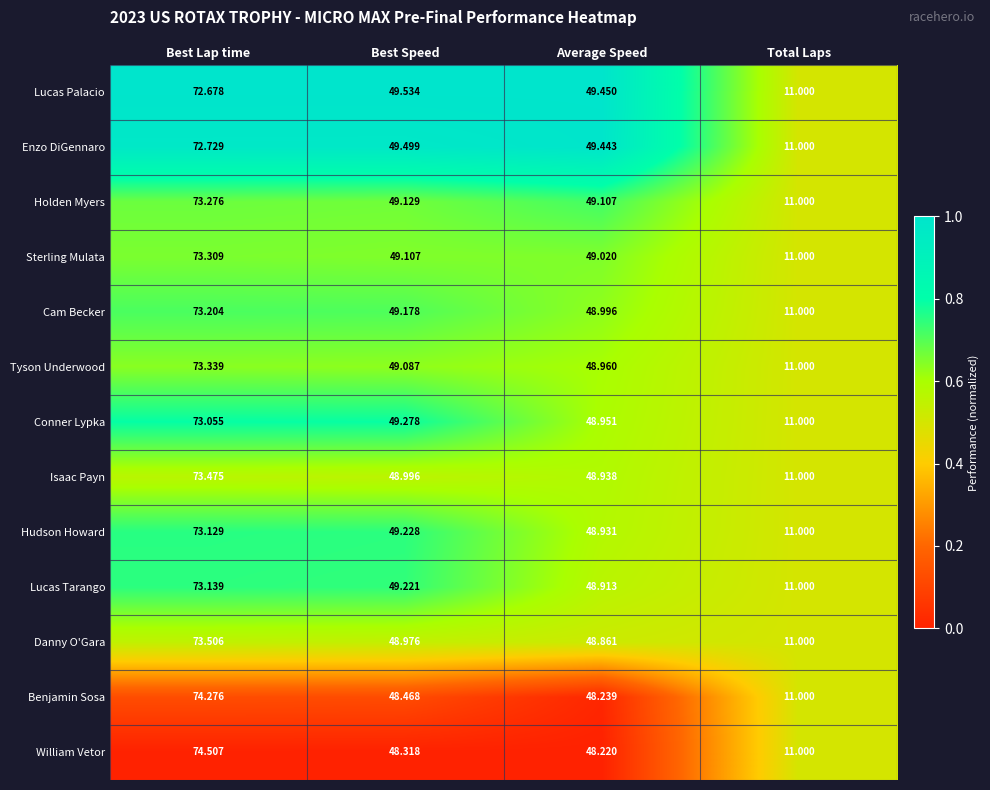

Between Best Lap time and Total Laps, which series saw the biggest shift?

William Vetor